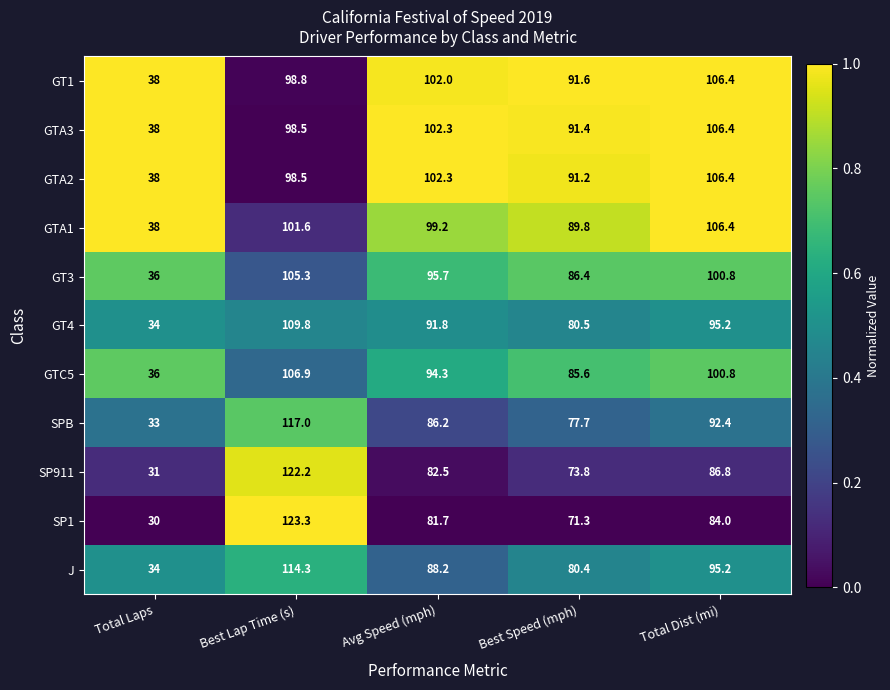

How many series are shown in this chart?

11